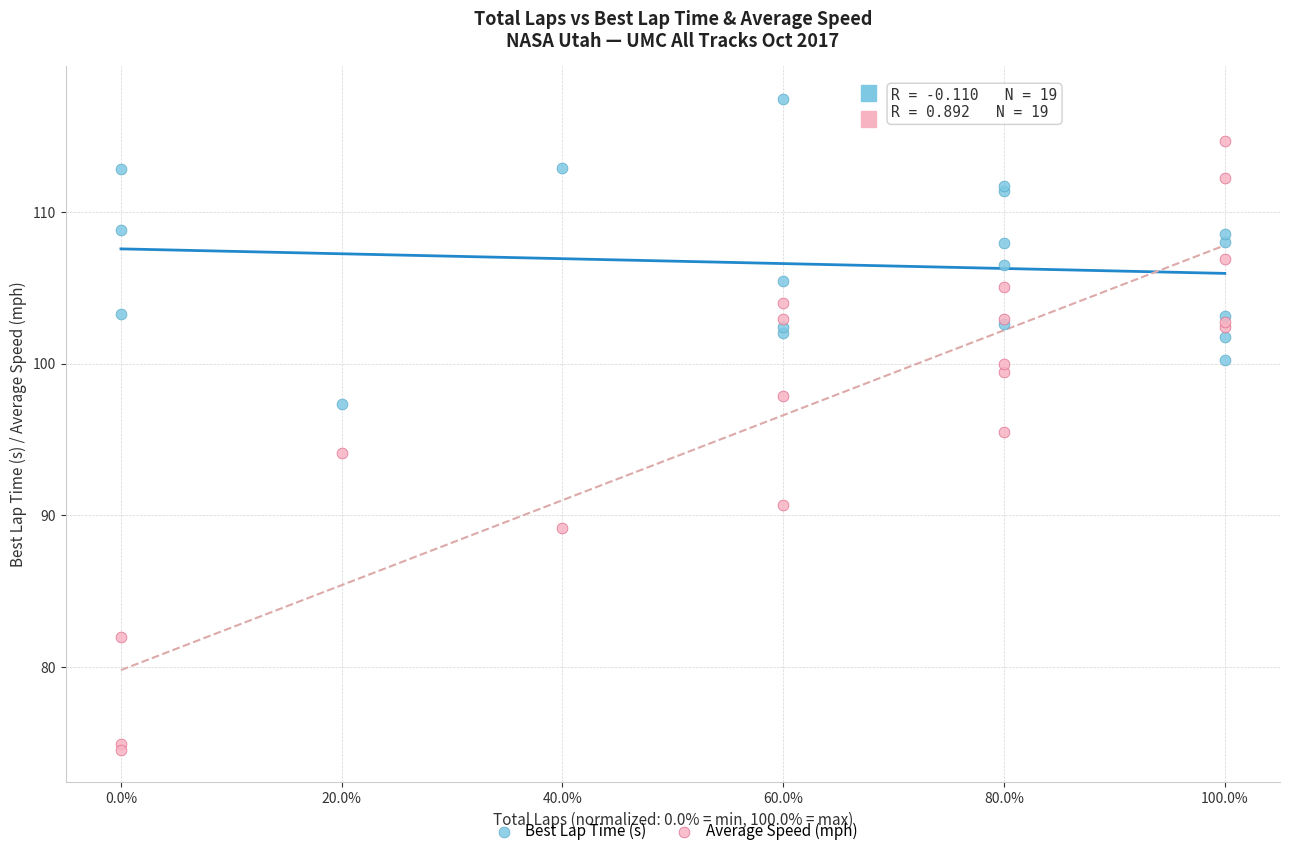

Across all series, what Y value is closest to 96?

95.5